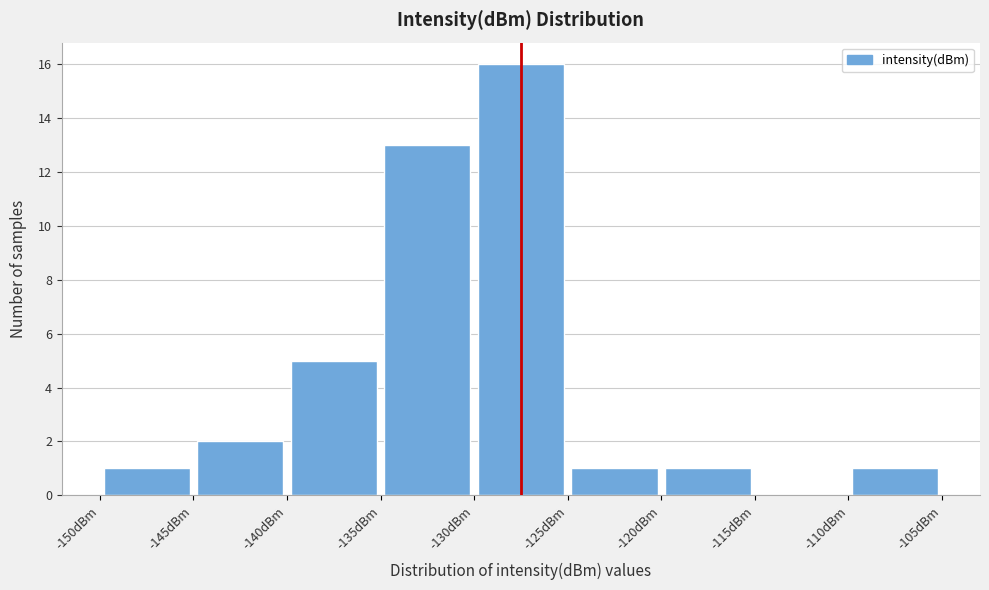

Which range on the x-axis has the tallest bar?

-130 to -125